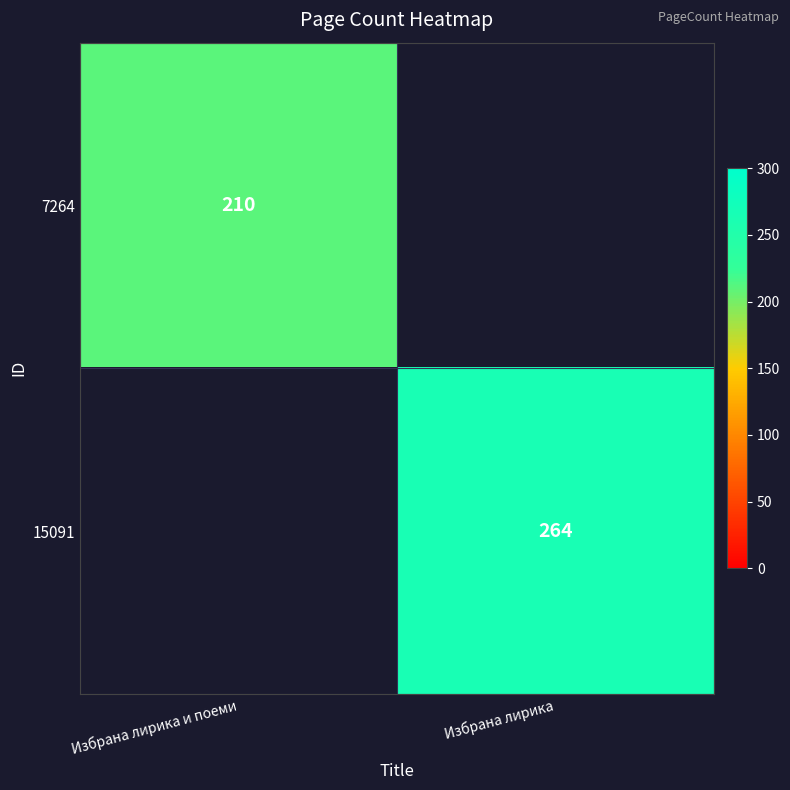

The value of 7264 at Избрана лирика и поеми is 362. True or false?

False